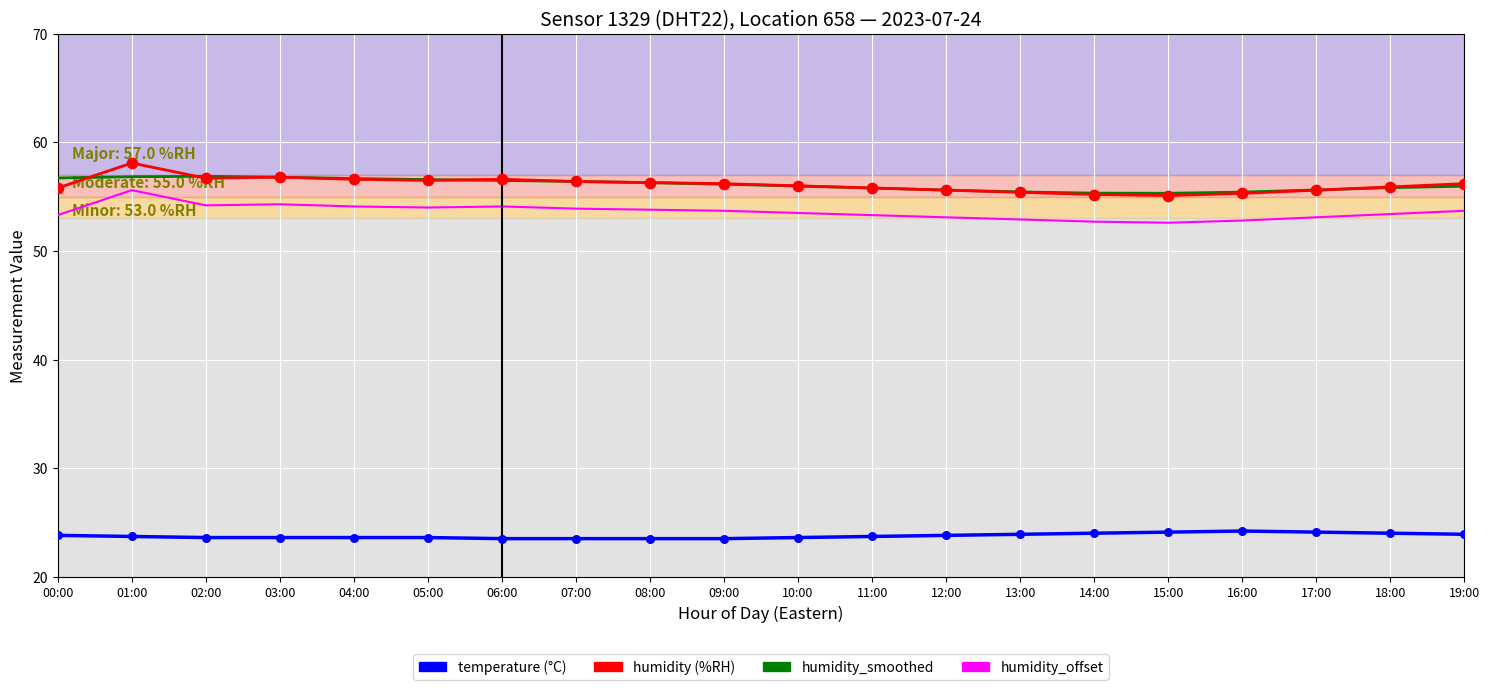

What is the difference between the highest and lowest values at 00:00?

32.9